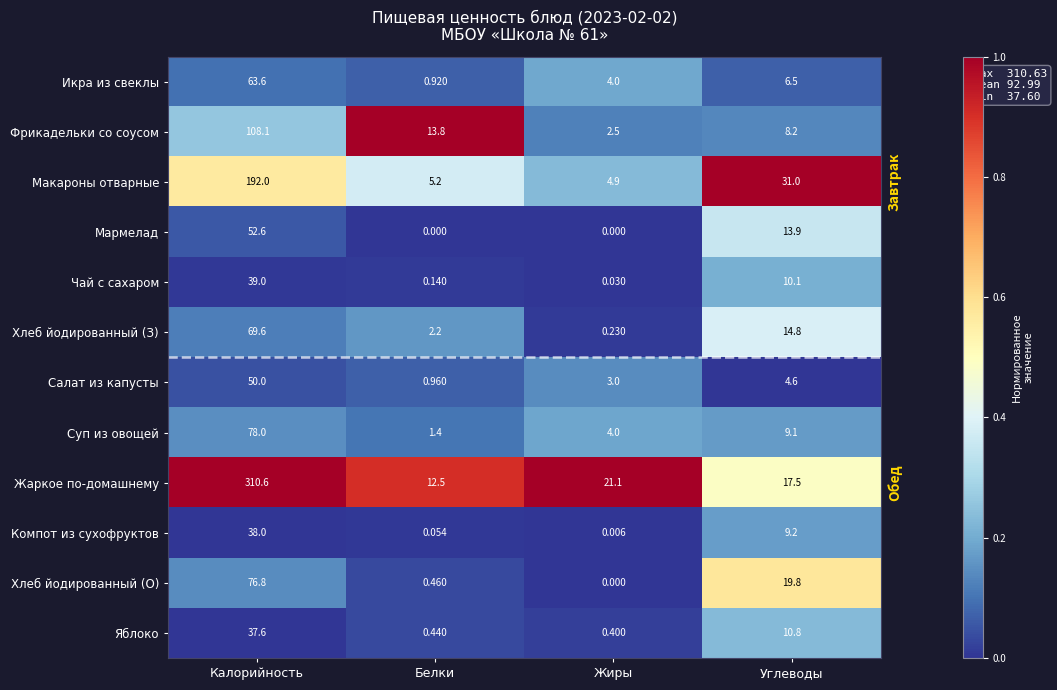

Rank the series by their maximum value, from lowest to highest.

Яблоко, Компот из сухофруктов, Чай с сахаром, Салат из капусты, Мармелад, Икра из свеклы, Хлеб йодированный (З), Хлеб йодированный (О), Суп из овощей, Фрикадельки со соусом, Макароны отварные, Жаркое по-домашнему